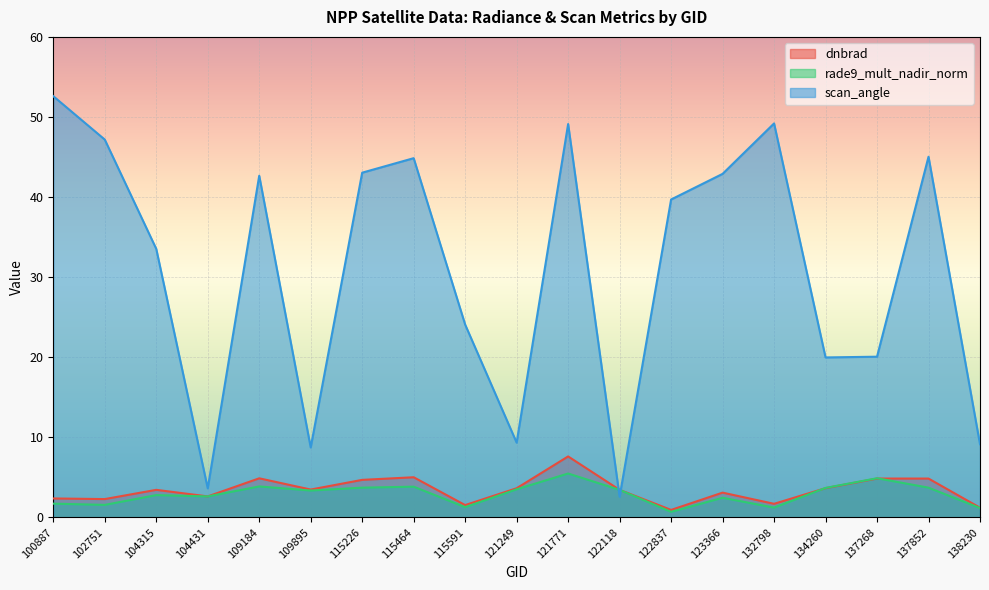

At which category is the sum across all series the highest?

121771